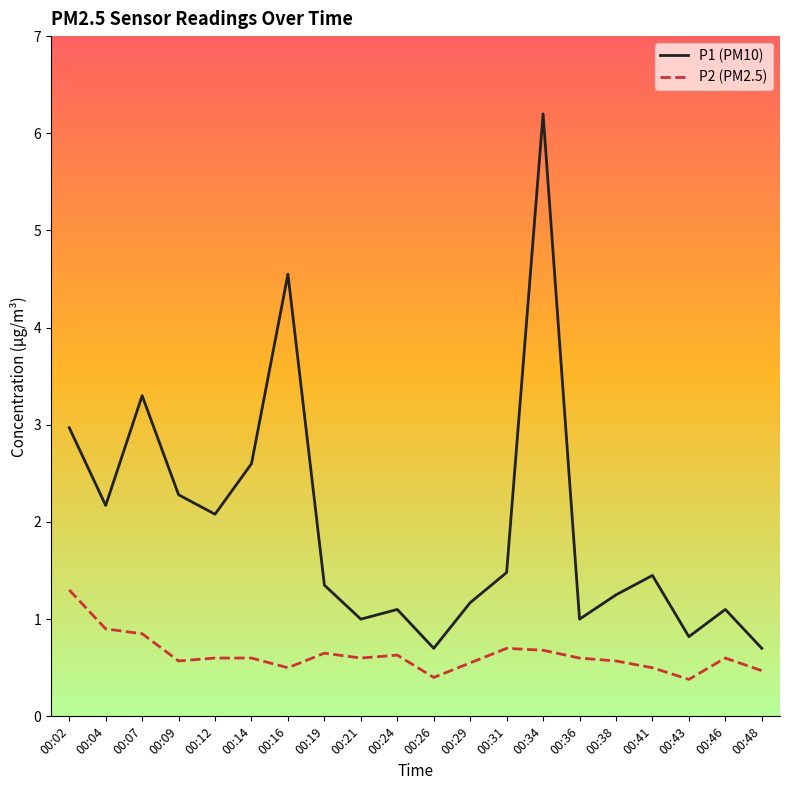

Rank the series by their average value, from lowest to highest.

P2 (PM2.5), P1 (PM10)